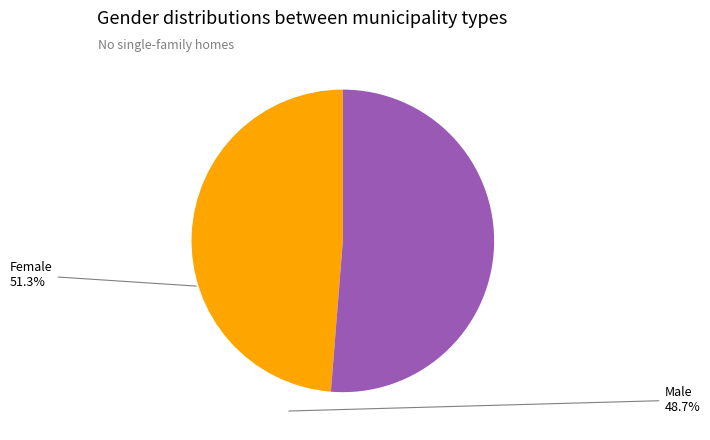

Is there a majority slice in this chart?

Yes